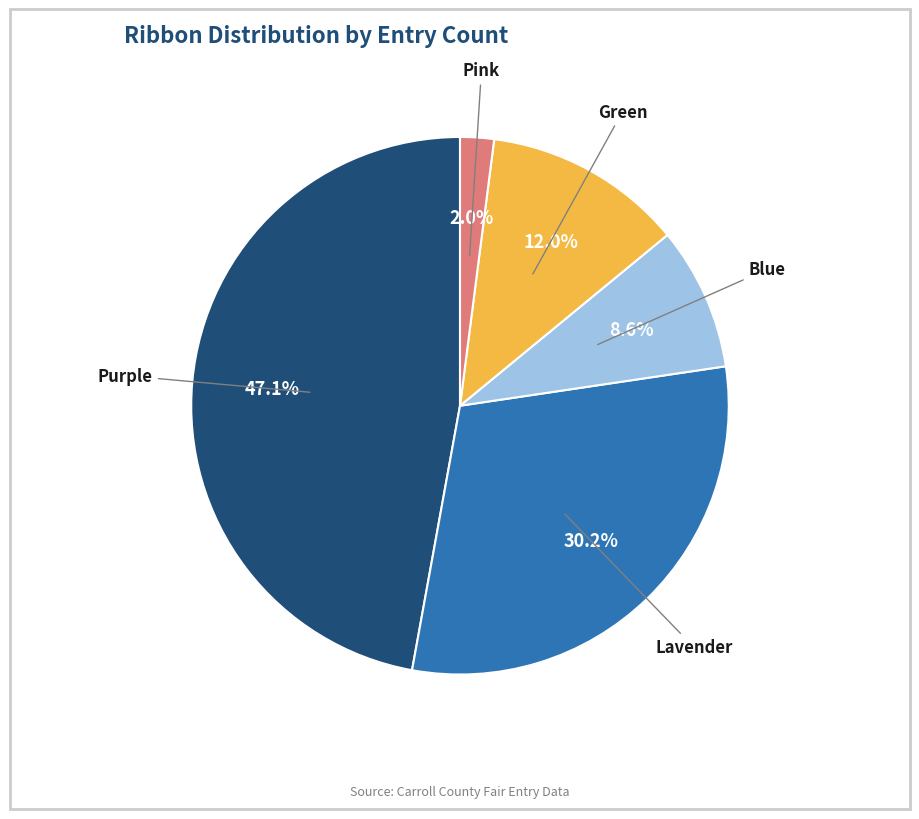

Between Pink and Blue, which is larger?

Blue